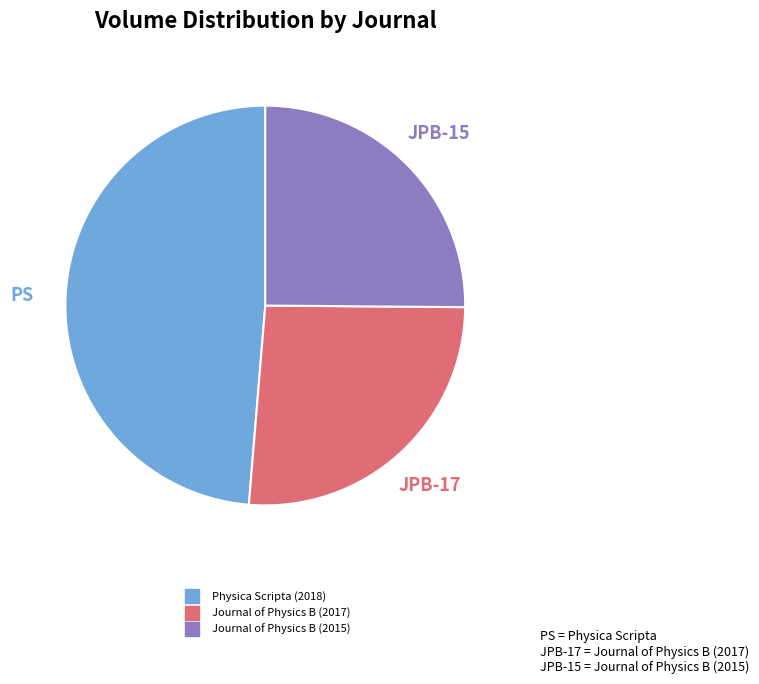

Count the number of slices in the pie.

3